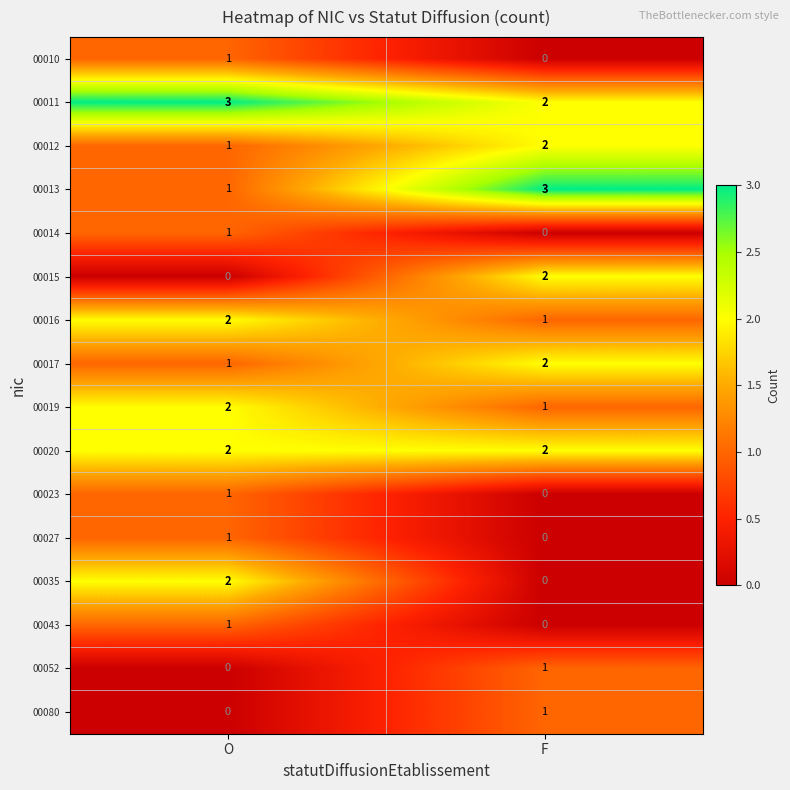

Where is 00019 nearest to the value 1?

F